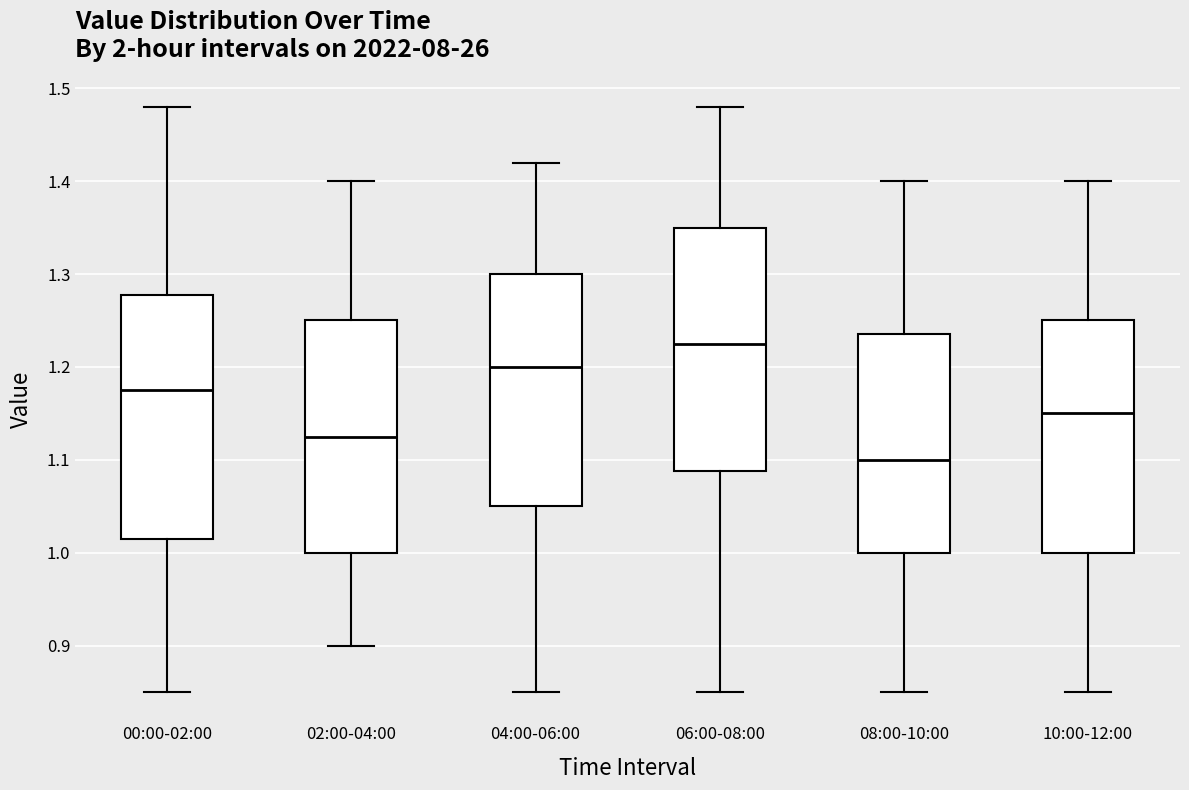

Reading left to right, transcribe this box plot: for each box, give where its median line is, the range the box spans, and where its two whiskers end, as read against the y-axis. The values are not printed on the chart, so give them approximately, as read against the axis.

00:00-02:00: median 1.18, box 1.02 to 1.28, whiskers 0.85 to 1.48
02:00-04:00: median 1.13, box 1.00 to 1.25, whiskers 0.90 to 1.40
04:00-06:00: median 1.20, box 1.05 to 1.30, whiskers 0.85 to 1.42
06:00-08:00: median 1.23, box 1.09 to 1.35, whiskers 0.85 to 1.48
08:00-10:00: median 1.10, box 1.00 to 1.24, whiskers 0.85 to 1.40
10:00-12:00: median 1.15, box 1.00 to 1.25, whiskers 0.85 to 1.40